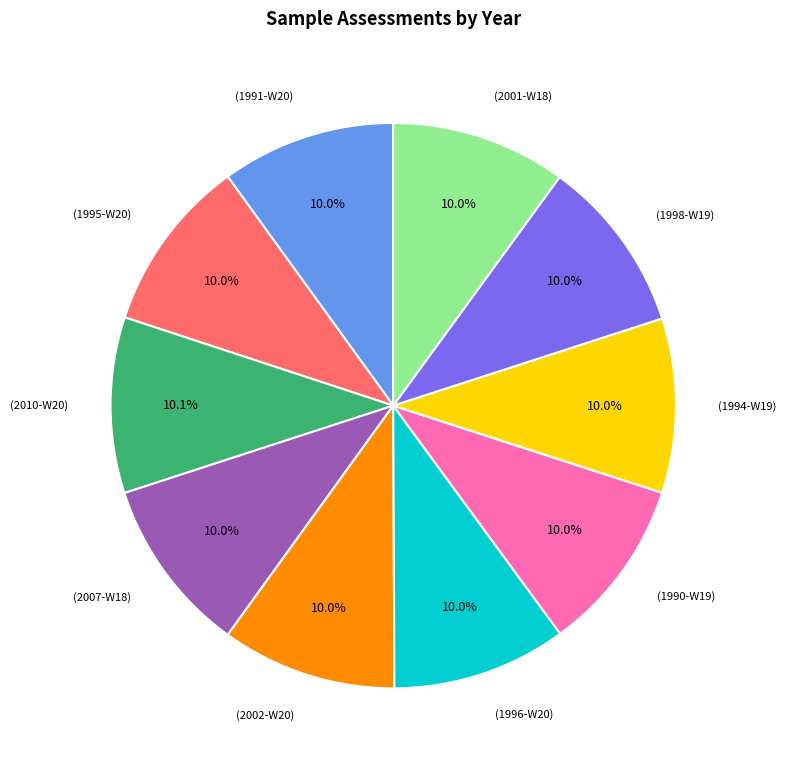

Is there a majority slice in this chart?

No